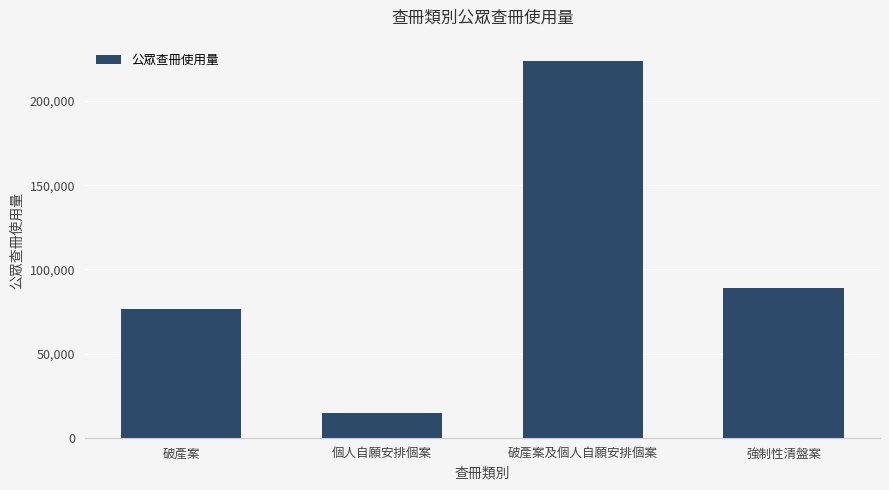

What is the ratio of the value at 破產案及個人自願安排個案 to the value at 個人自願安排個案?

15.0